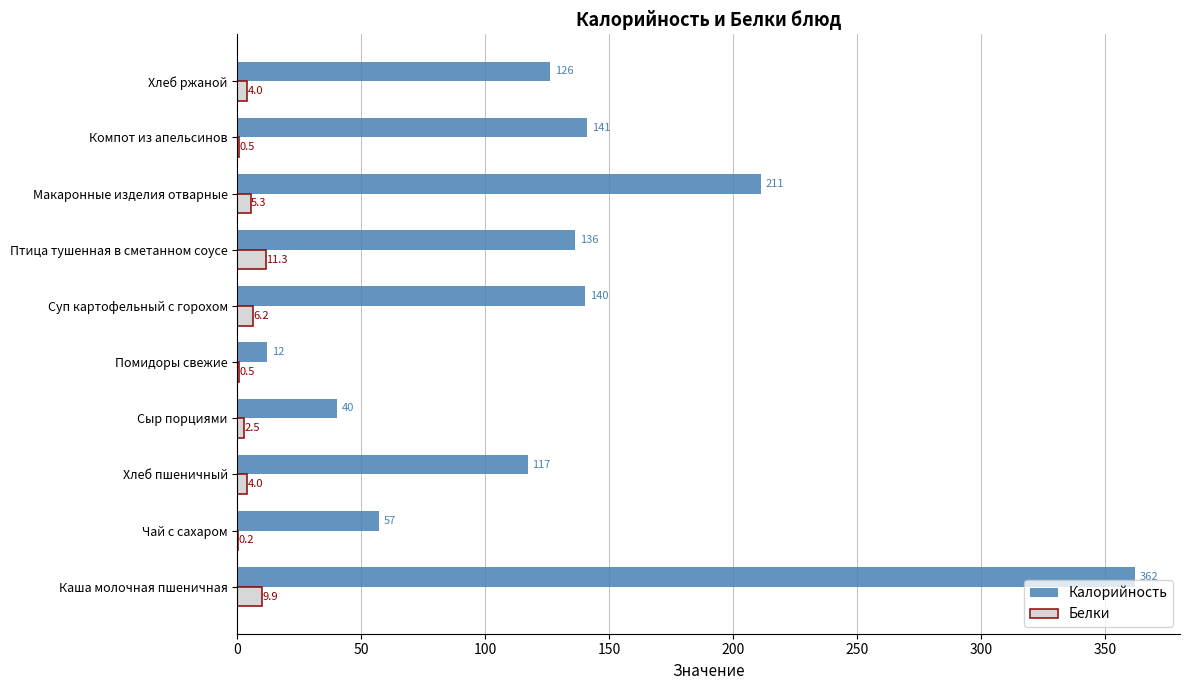

Between Хлеб пшеничный and Макаронные изделия отварные, which series saw the biggest shift?

Калорийность